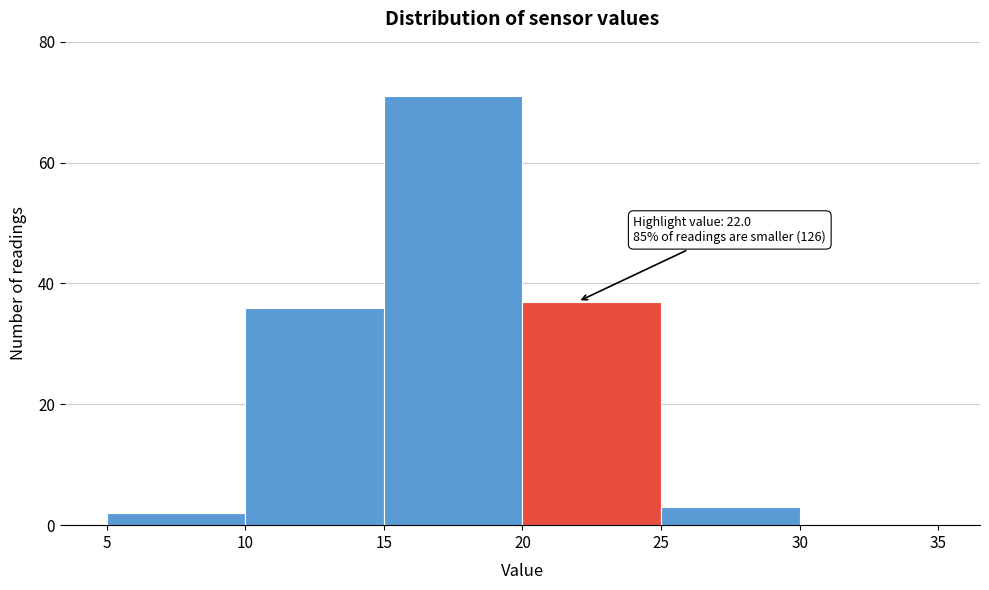

Over which range of the x-axis is the bar tallest?

15 to 20